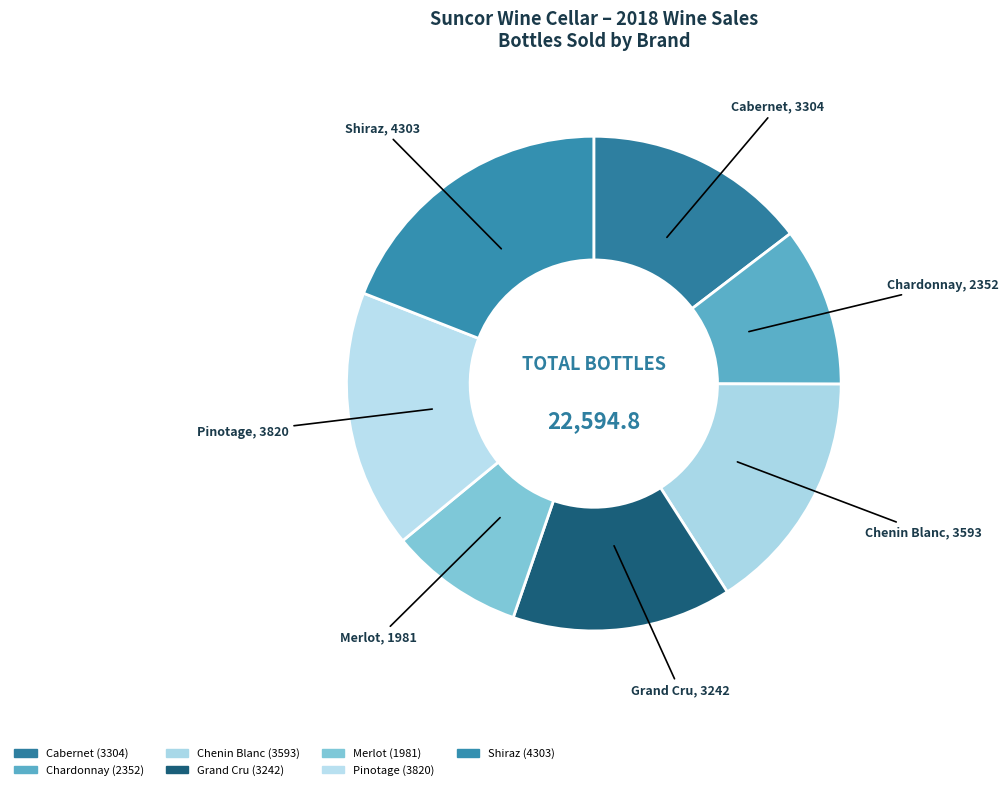

Is Chenin Blanc the majority of the pie?

No